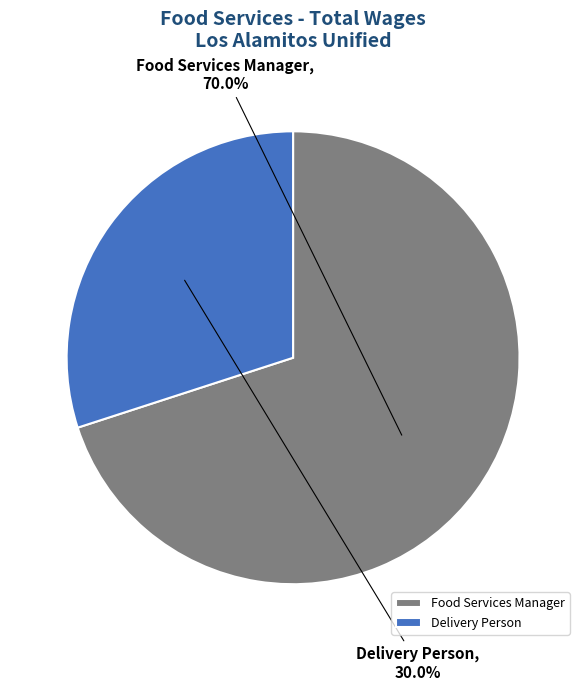

To the nearest percent, what is the difference between the Delivery Person and Food Services Manager slice percentages?

40%